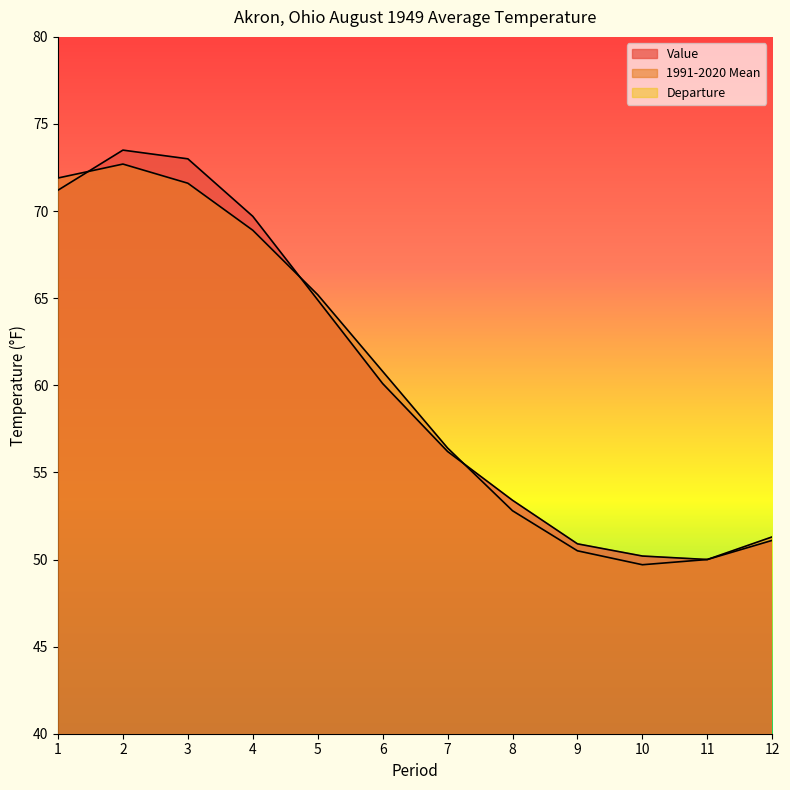

What value does the Value series have at 11?

50.0